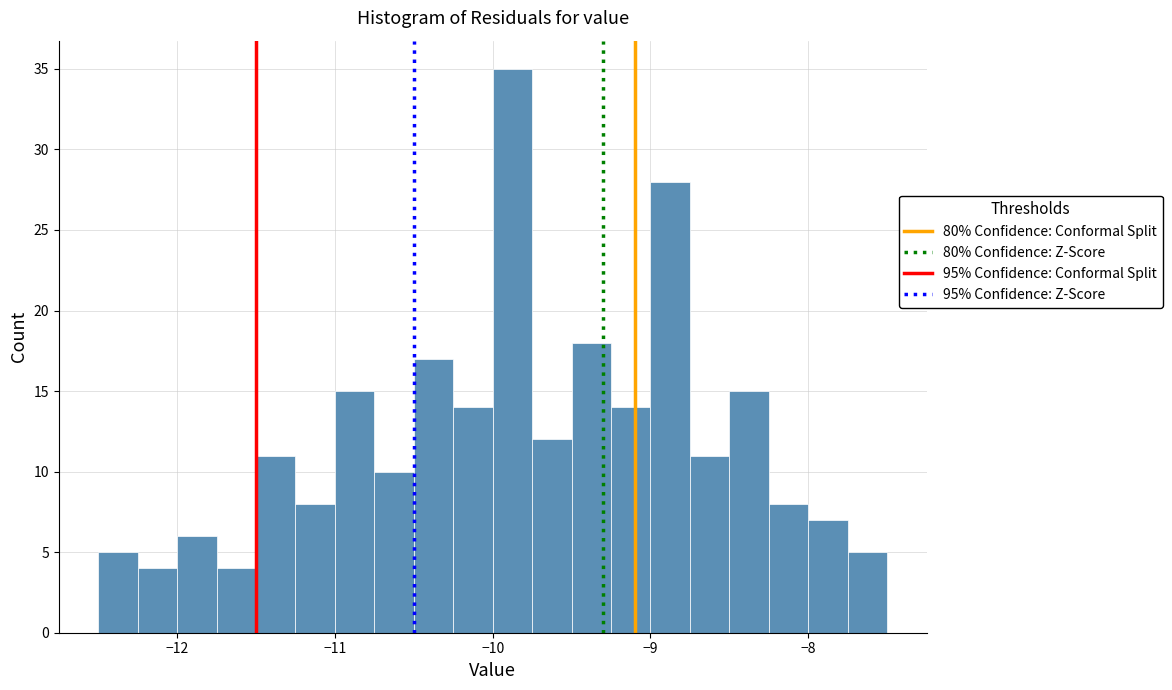

Around what value on the x-axis is the tallest bar? Give the approximate position of its centre, as read against the axis.

-9.9